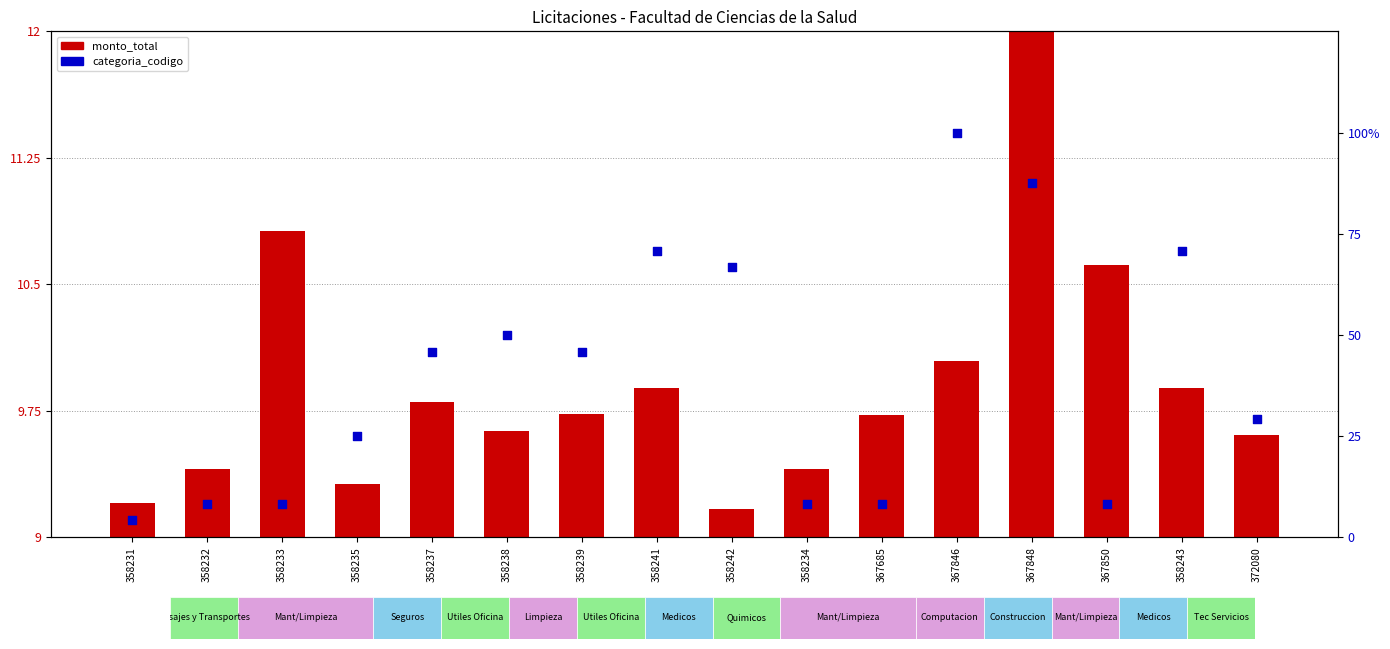

Which series has the largest total across all categories?

categoria_codigo